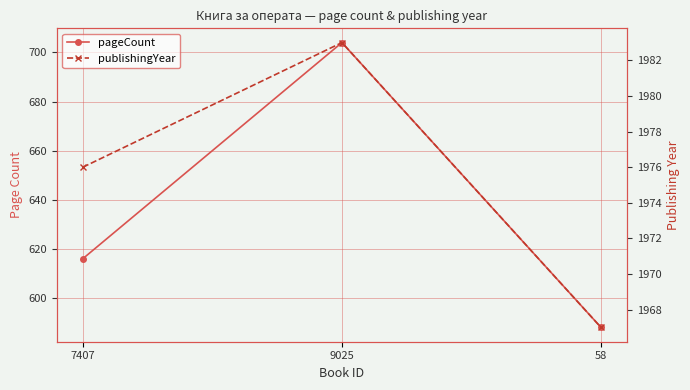

What is the label of the 2nd point from the right?

9025